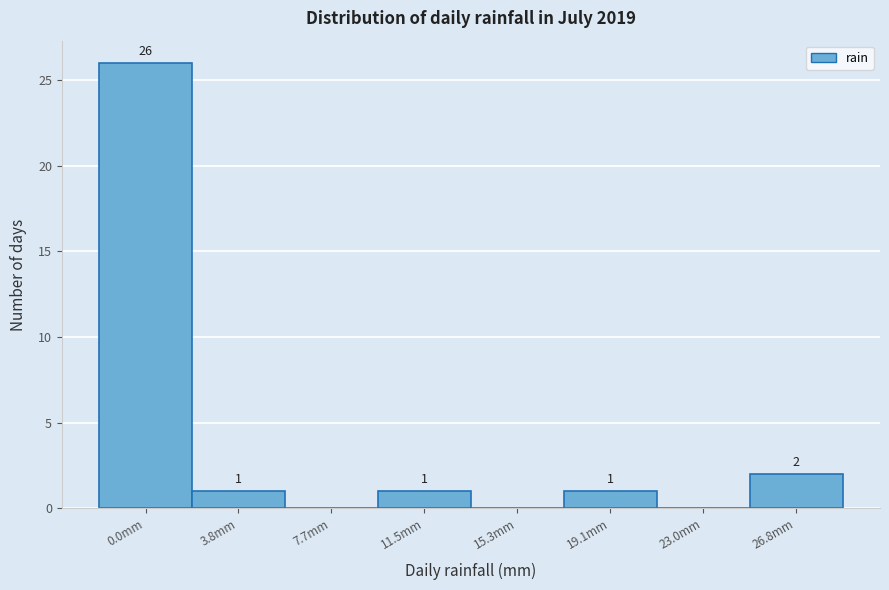

Reading right to left, extract all data points from this chart.

26.8mm=2	23.0mm=0	19.1mm=1	15.3mm=0	11.5mm=1	7.7mm=0	3.8mm=1	0.0mm=26